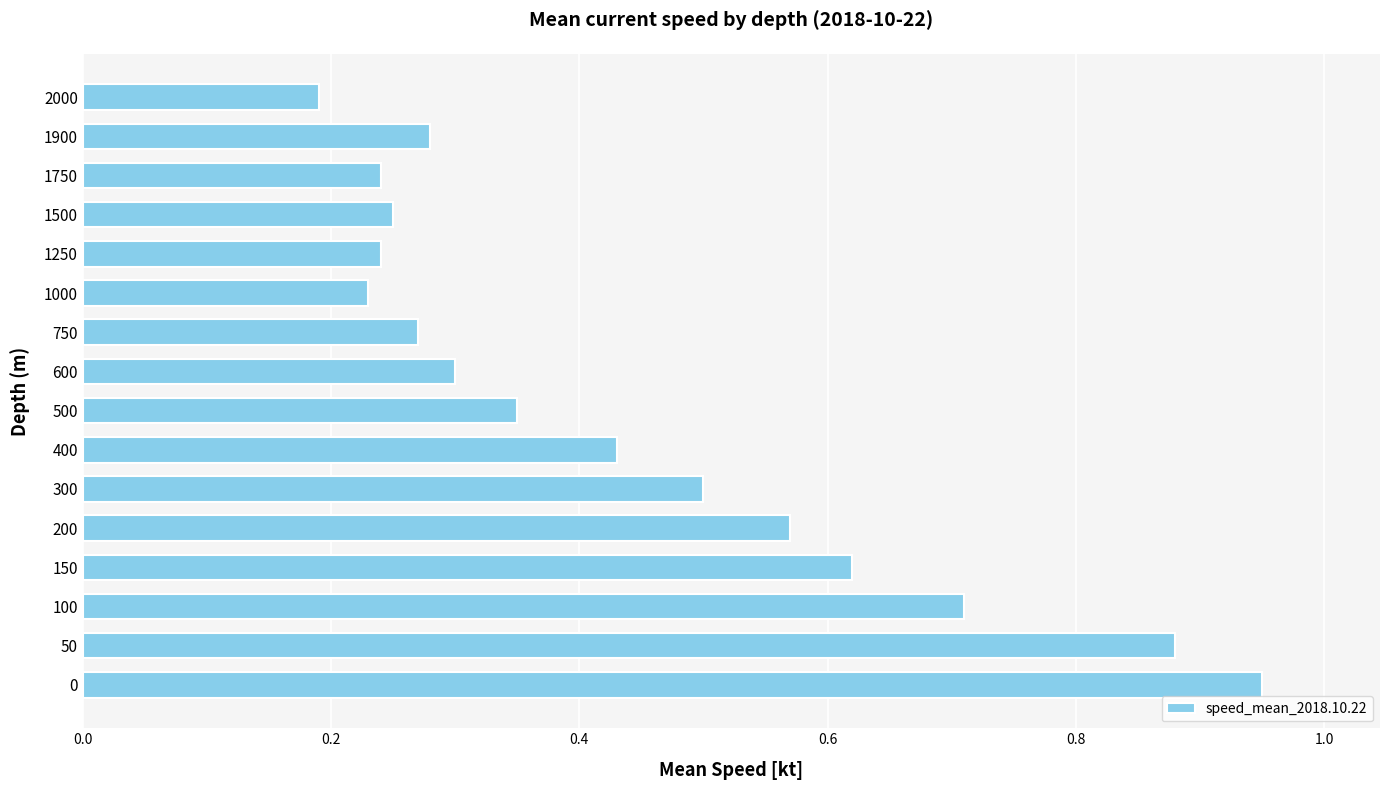

Where is the data nearest to the value 0?

2000